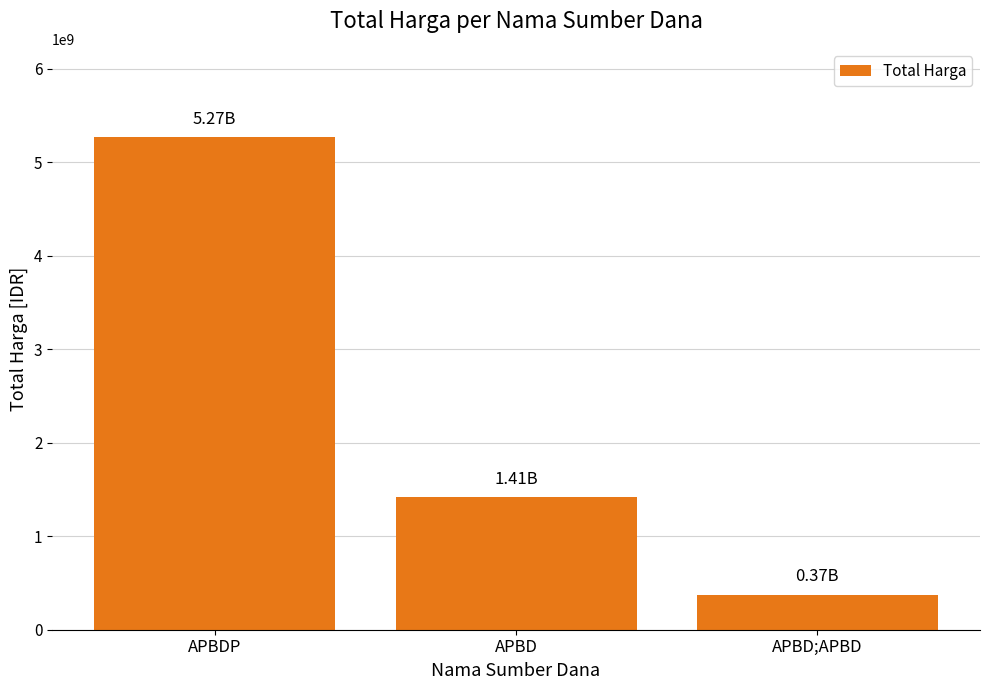

Which label corresponds to the largest value in the chart?

APBDP